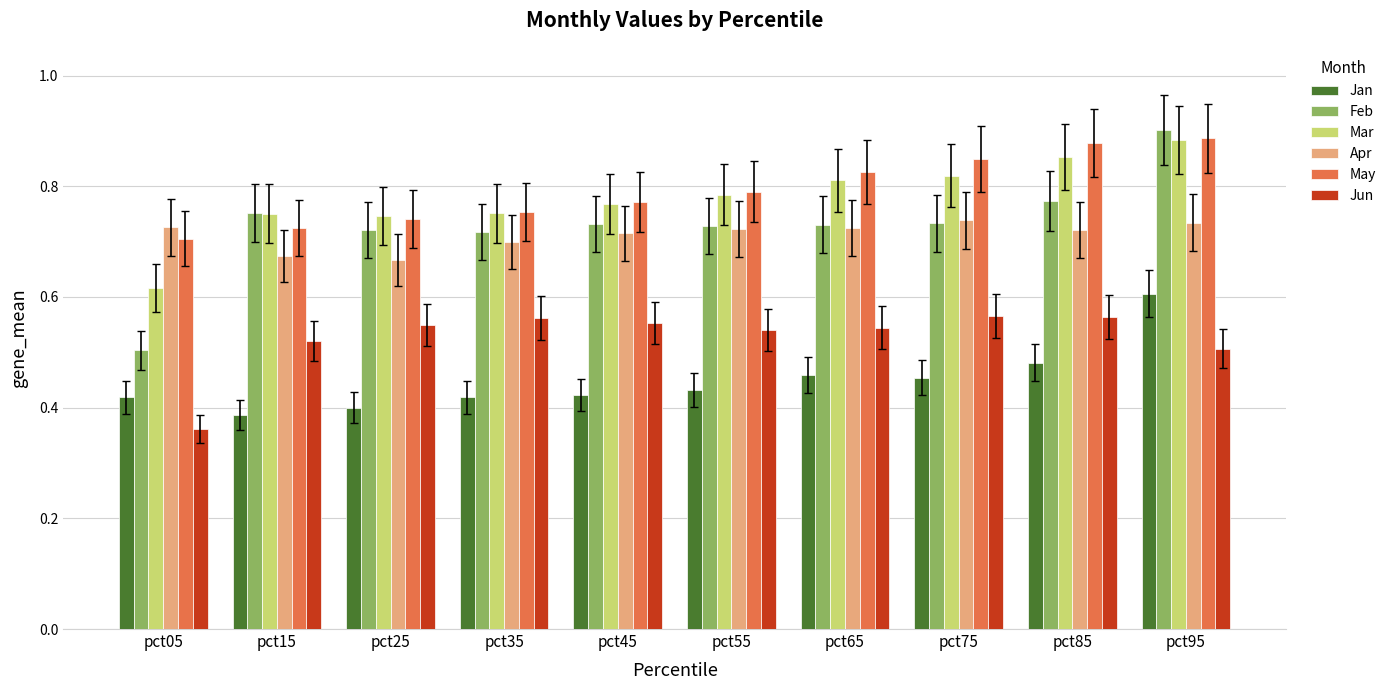

Between pct25 and pct65, which series saw the biggest shift?

May